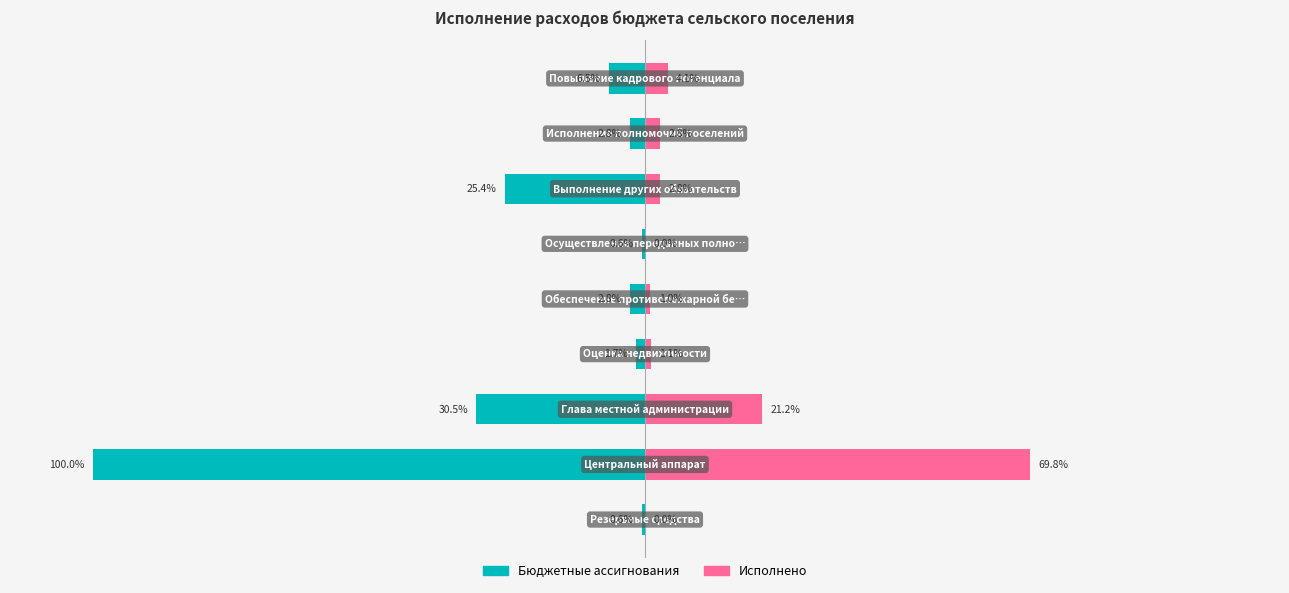

The value of Бюджетные ассигнования at 0 is -0.8. True or false?

False